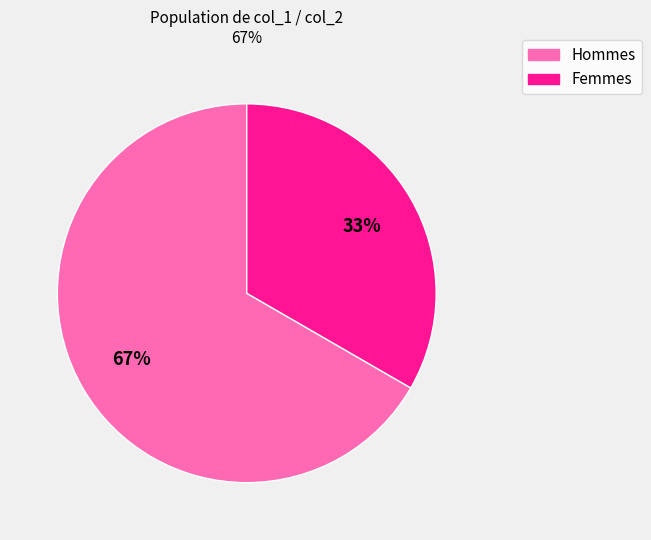

Is there a majority slice in this chart?

Yes